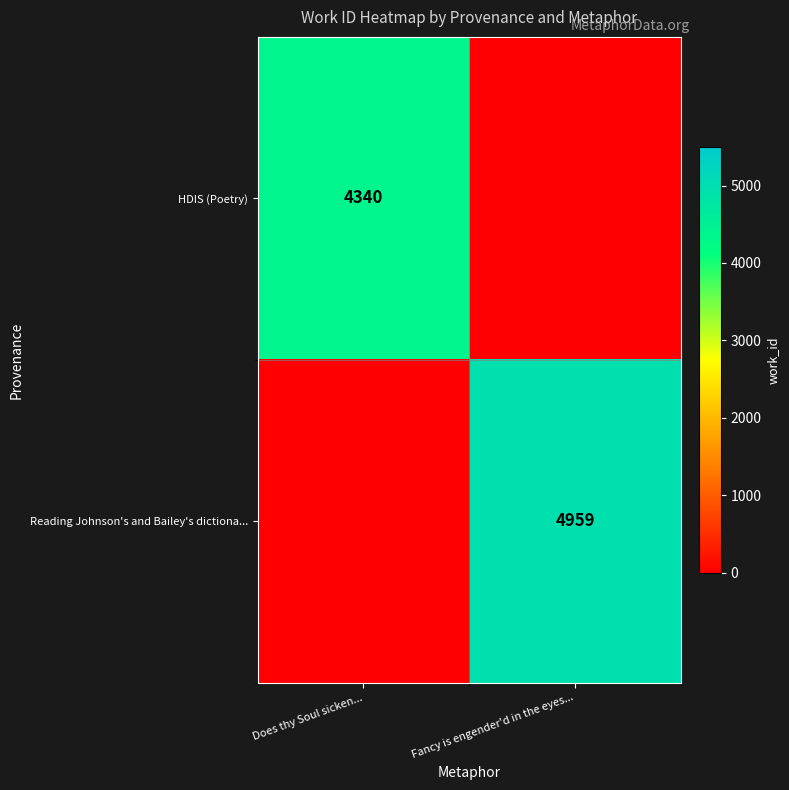

Is the value of Reading Johnson's and Bailey's dictiona... at Fancy is engender'd in the eyes... greater than the value of HDIS (Poetry) at Does thy Soul sicken...?

Yes